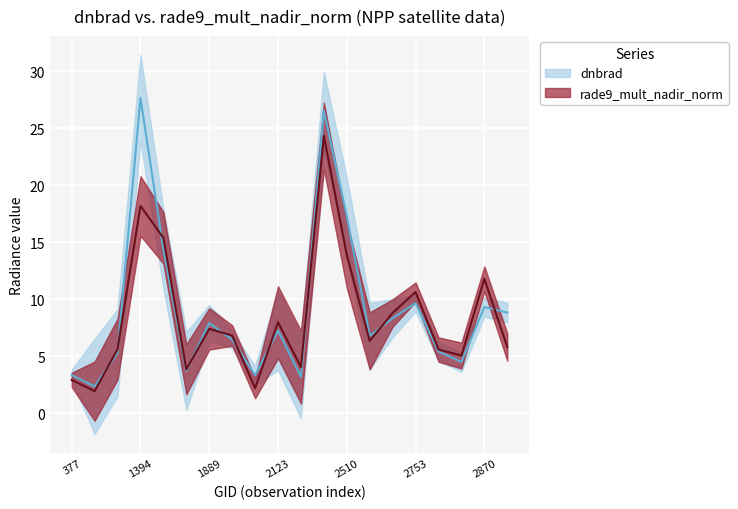

Reading left to right, list all the values displayed in this chart.

dnbrad: 3.3	2.4	5.3	27.7	14.4	3.7	7.9	6.5	3.3	7.3	3.2	26.5	17.3	6.8	8.3	9.7	5.4	4.5	9.3	8.8
rade9_mult_nadir_norm: 2.9	1.9	5.6	18.2	15.4	3.9	7.4	6.8	2.2	8.0	4.0	24.3	13.9	6.3	8.8	10.6	5.6	5.1	11.8	5.8